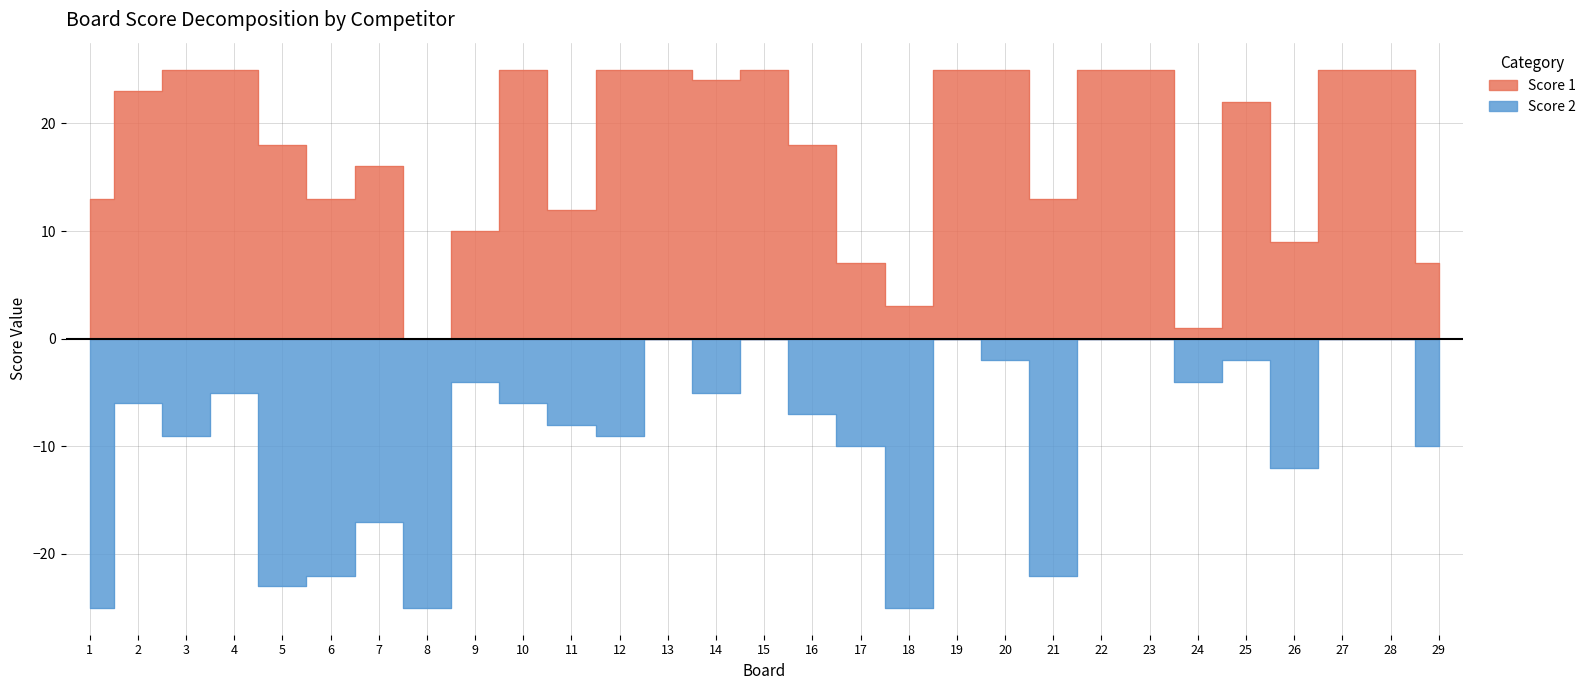

Where is Score 2 nearest to the value -12?

26